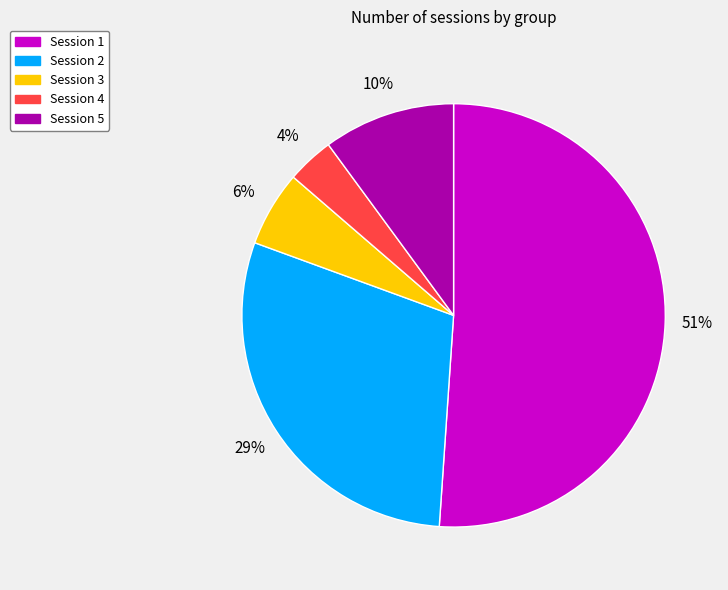

True or false: Session 1 accounts for 51% of the total.

True